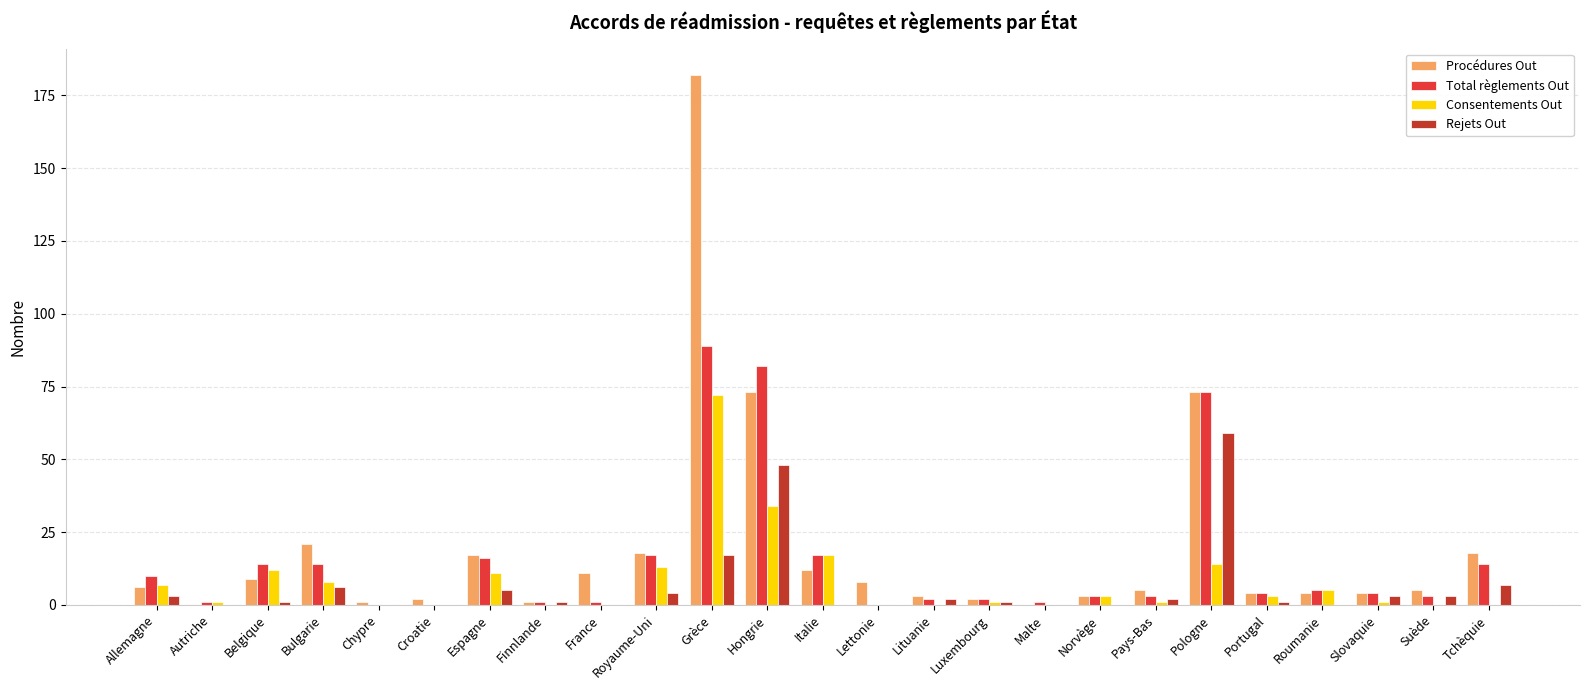

At which label does Rejets Out first exceed 1?

Allemagne